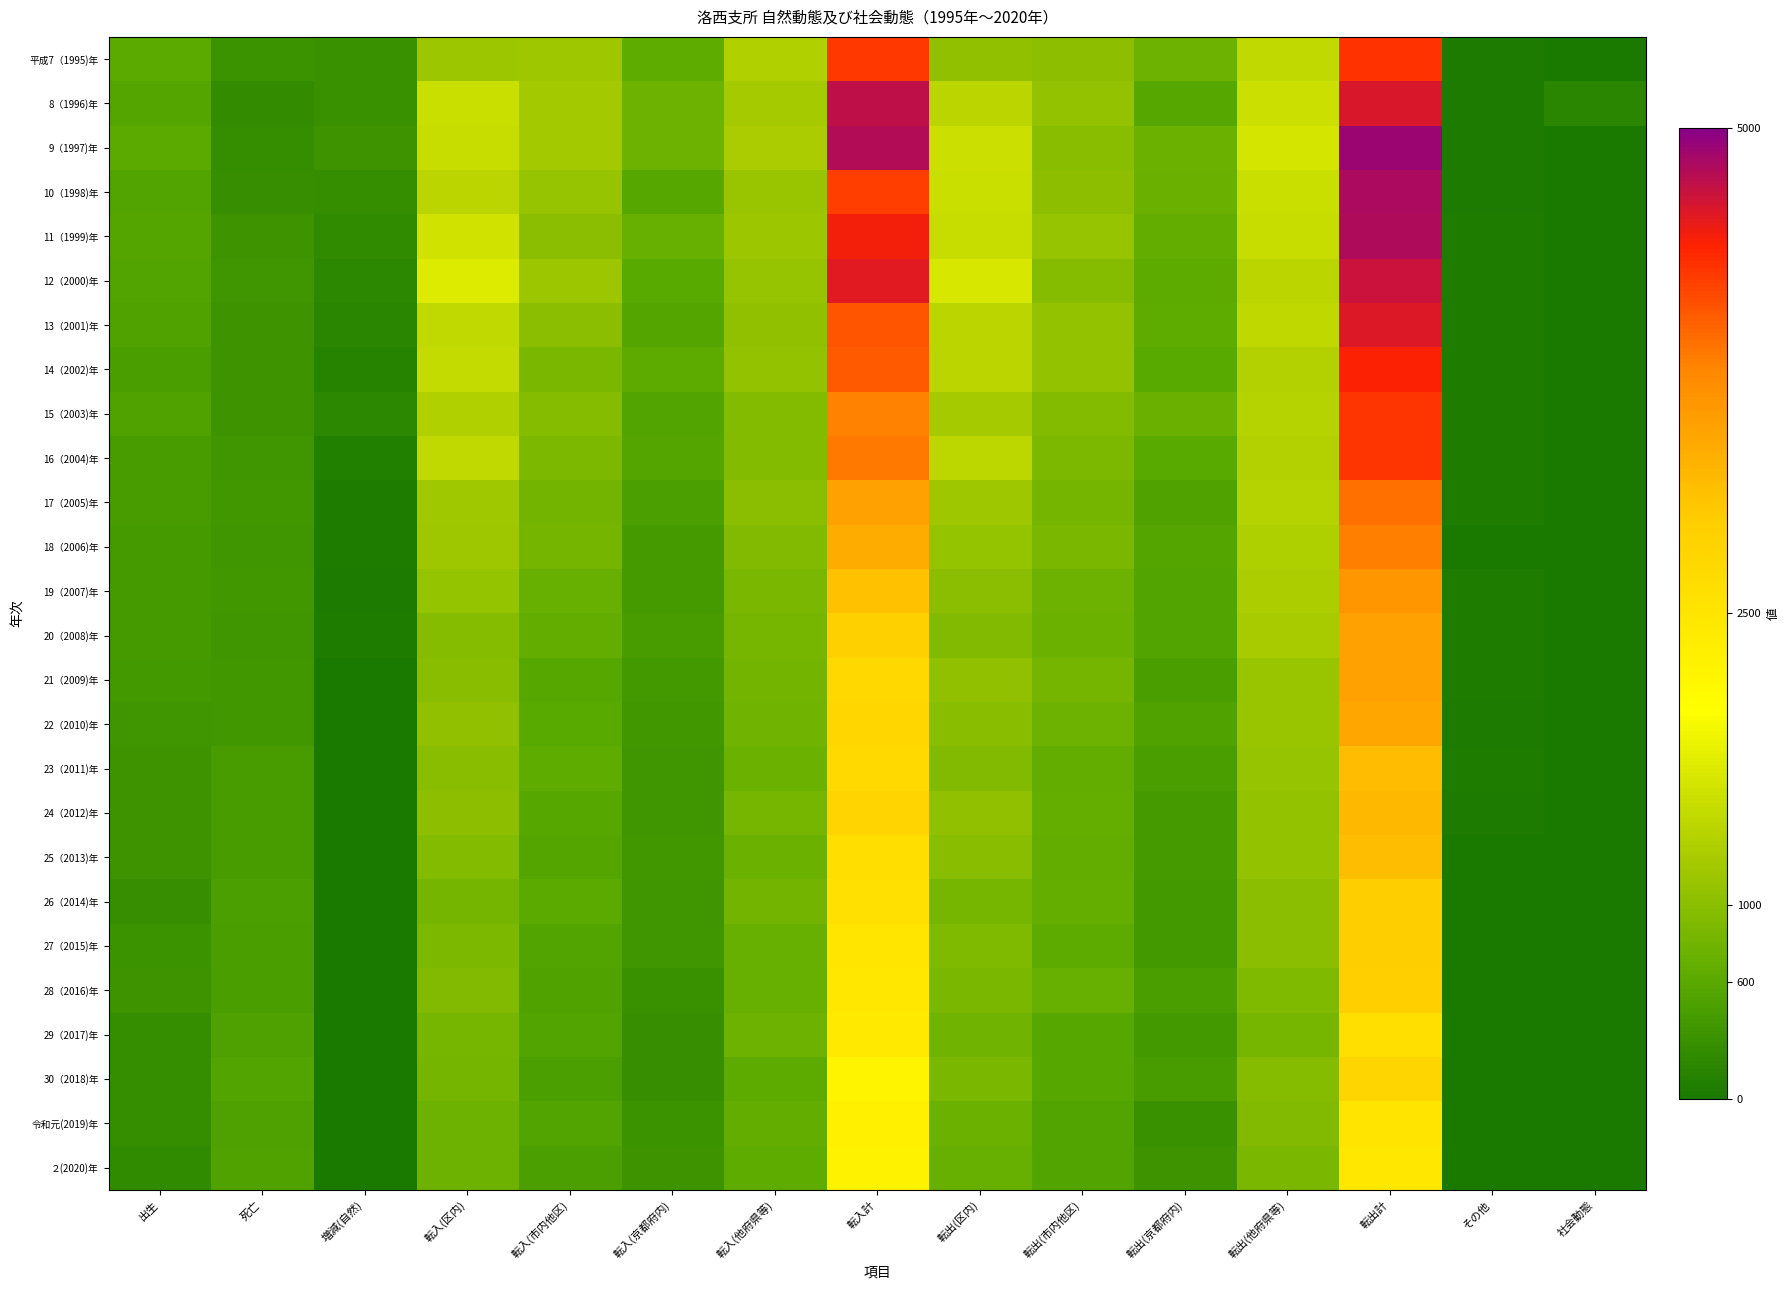

At 転入計, list the series in order from largest to smallest.

9（1997)年, 8（1996)年, 12（2000)年, 11（1999)年, 平成7（1995)年, 10（1998)年, 13（2001)年, 14（2002)年, 16（2004)年, 15（2003)年, 17（2005)年, 18（2006)年, 19（2007)年, 20（2008)年, 24（2012)年, 22（2010)年, 21（2009)年, 23（2011)年, 25（2013)年, 26（2014)年, 27（2015)年, 28（2016)年, 29（2017)年, 令和元(2019)年, ２(2020)年, 30（2018)年